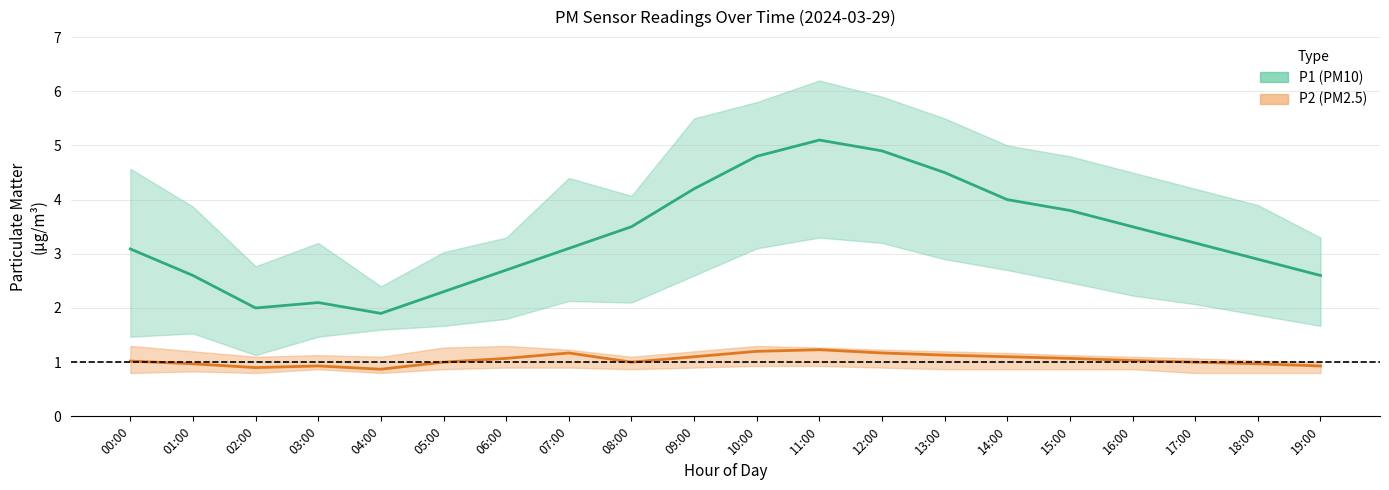

True or false: P2 mean and P1 mean intersect in this chart.

False